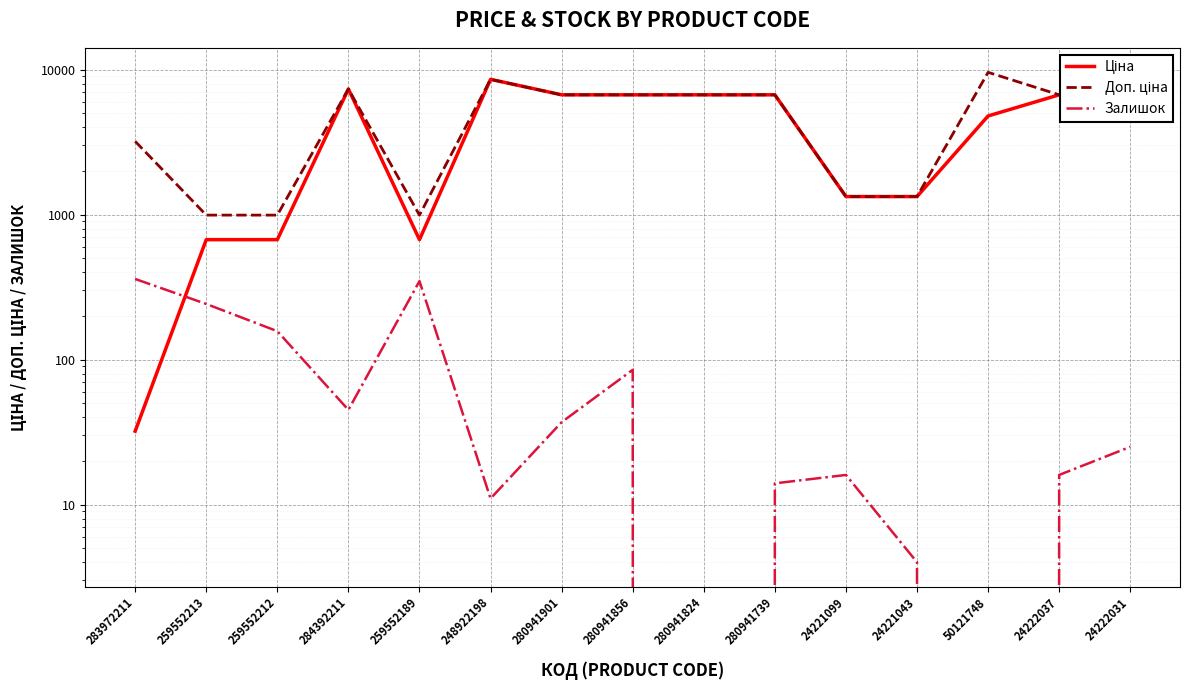

What position from the right is 280941739?

6